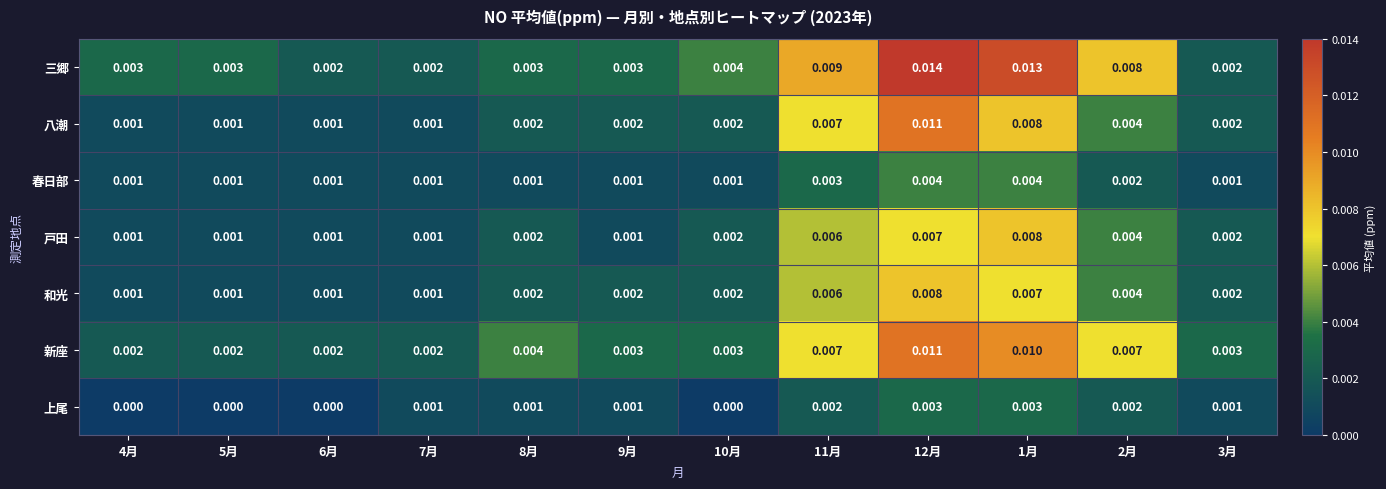

Which series has the largest total across all categories?

三郷